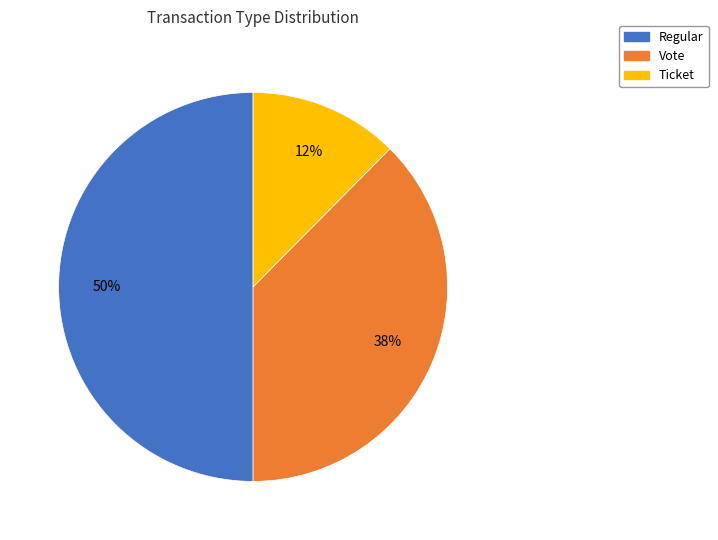

The Ticket slice represents 19% of the pie. True or false?

False